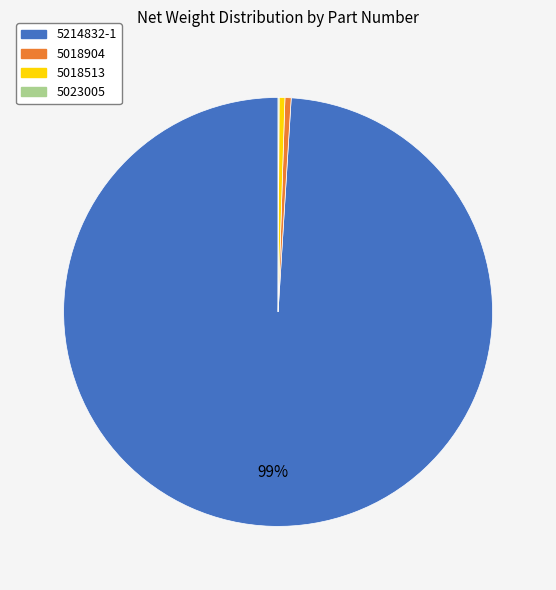

Combined, do 5018904 and 5214832-1 account for over 50%?

Yes